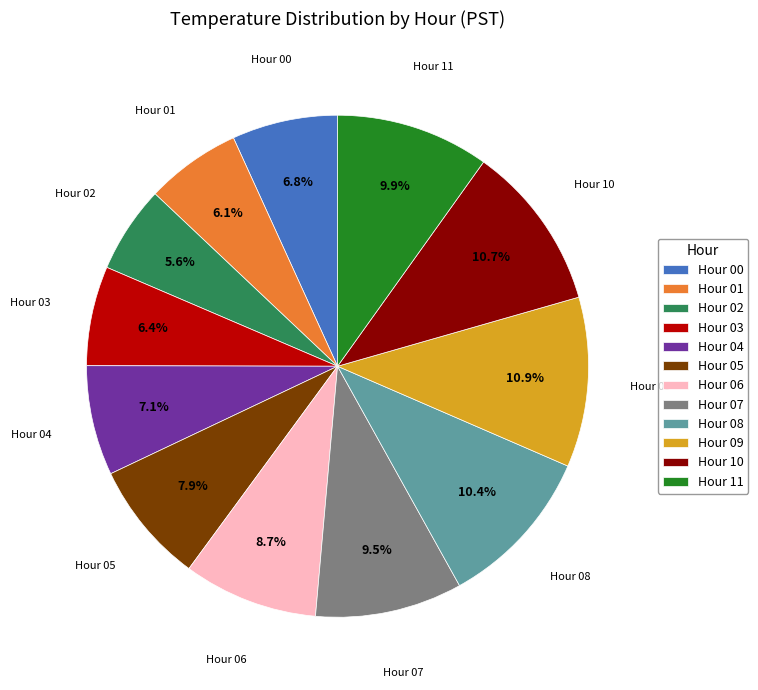

What is the ratio of the value at Hour 05 to the value at Hour 06?

0.9